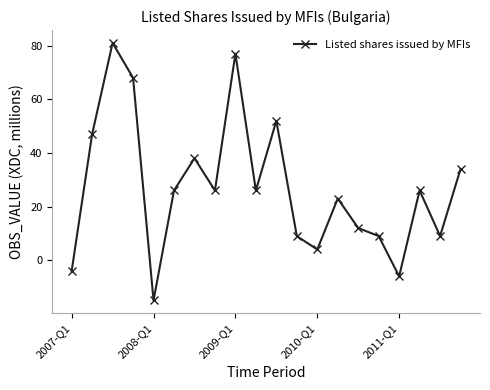

How many interior local peaks (higher than both neighbors) does the data have?

6